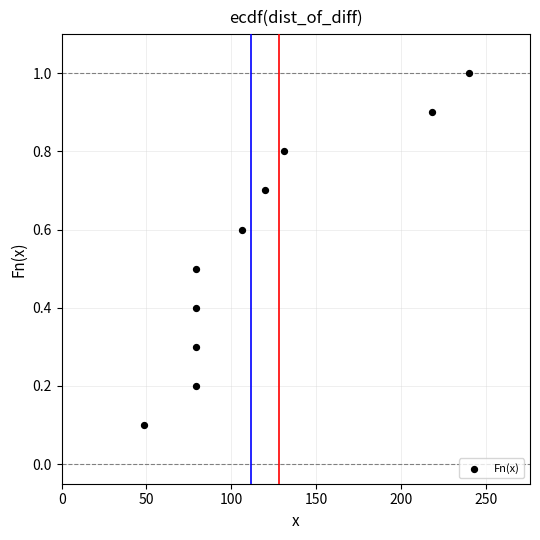

What is the range of X values (max minus min)?

191.4